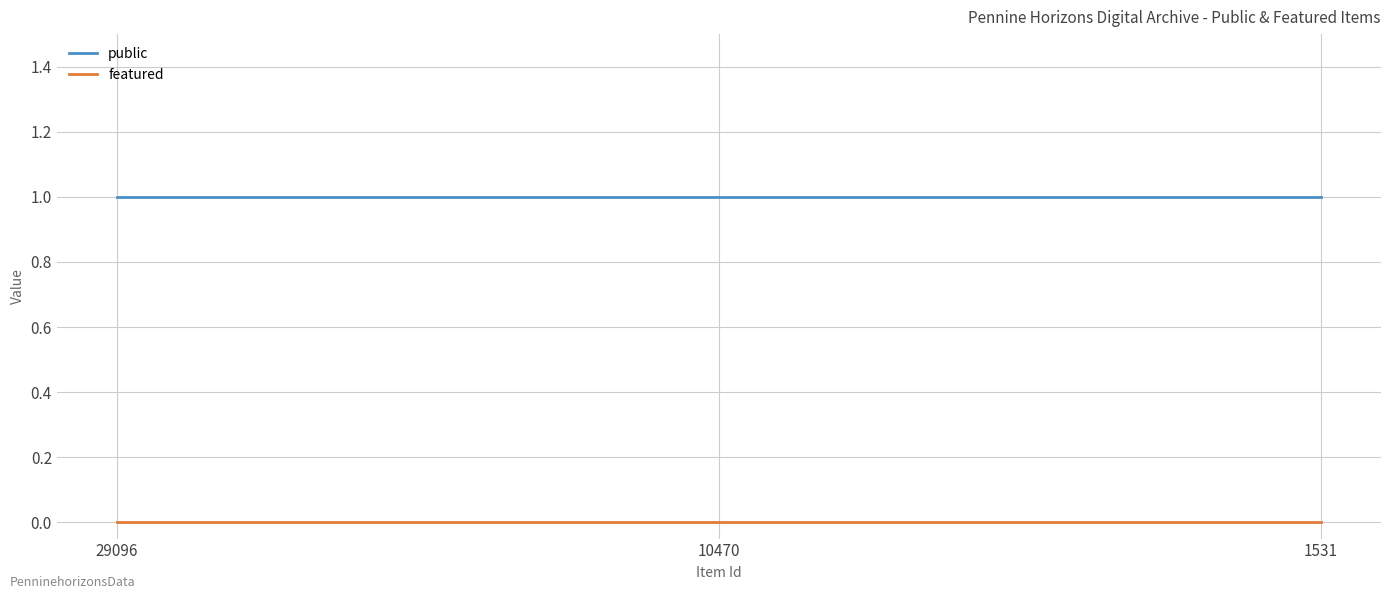

What is the average value of the public series?

1